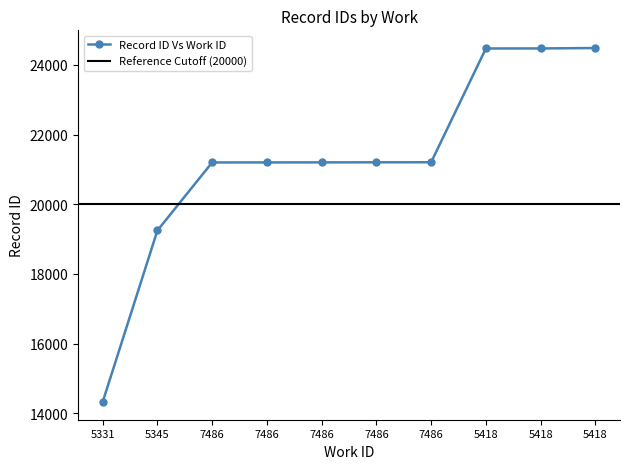

Reading right to left, list all the values displayed in this chart.

5418=24483	5418=24471	5418=24470	7486=21204	7486=21203	7486=21201	7486=21200	7486=21199	5345=19246	5331=14323